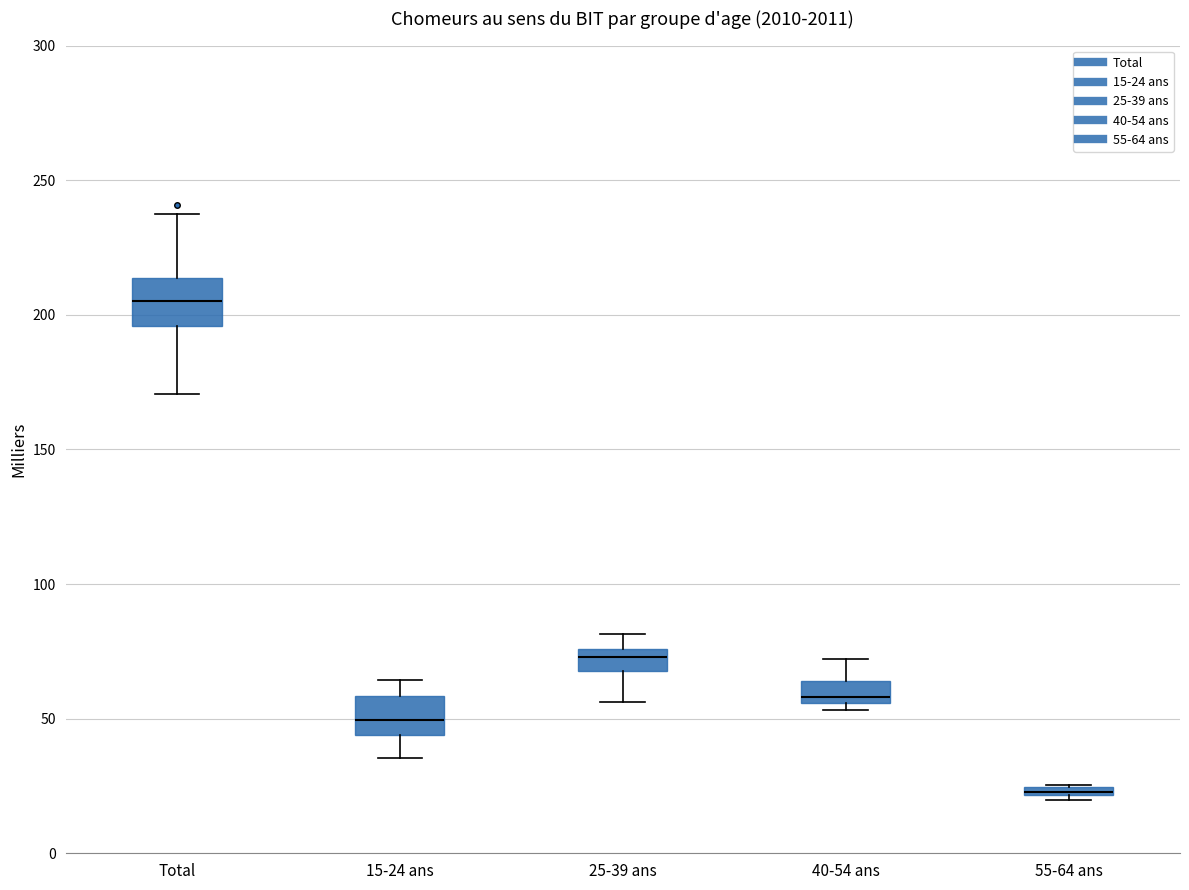

Where is the lower edge of the box for 15-24 ans on the y-axis? The values are not printed on the chart, so give them approximately, as read against the axis.

45